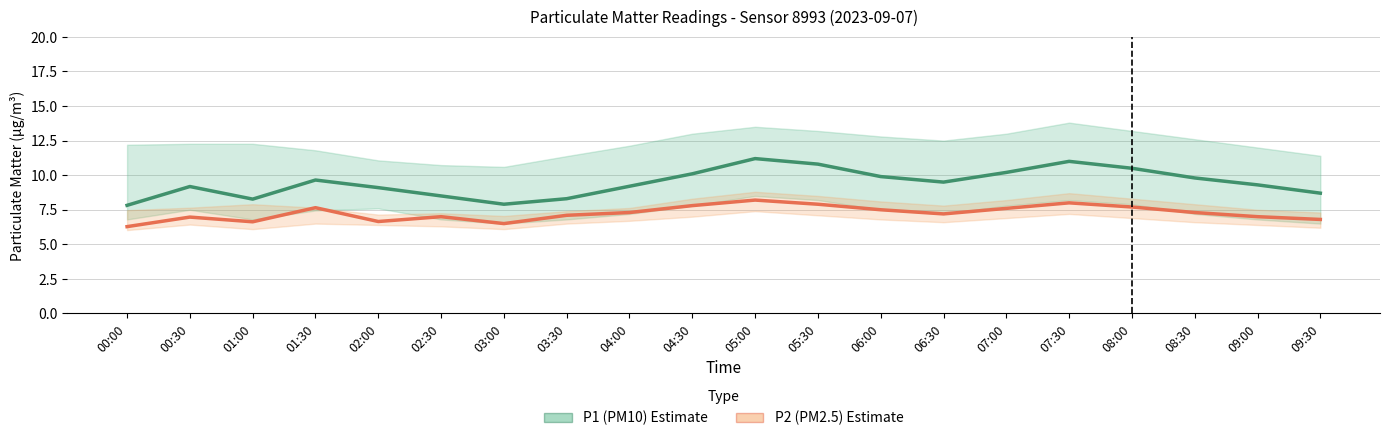

Where does the P2 (PM2.5) series first go above 7?

01:30